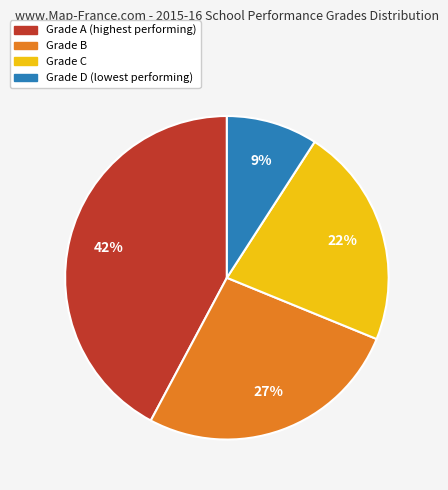

Does any single category account for the majority?

No